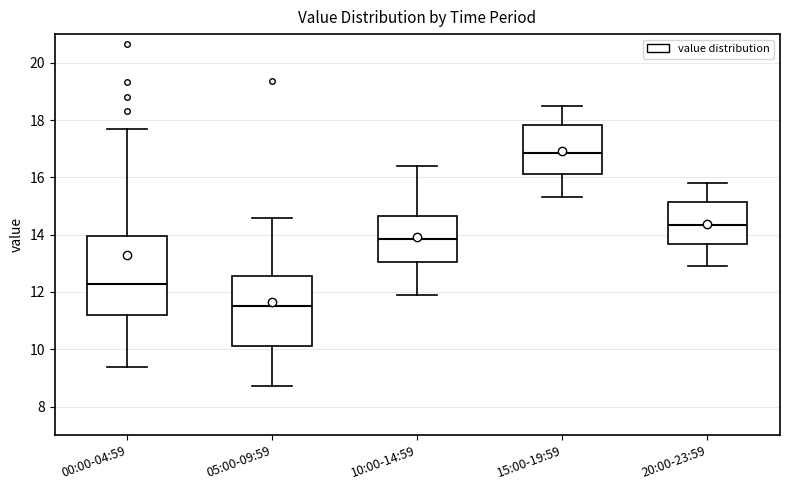

Which box's median line is the highest?

15:00-19:59